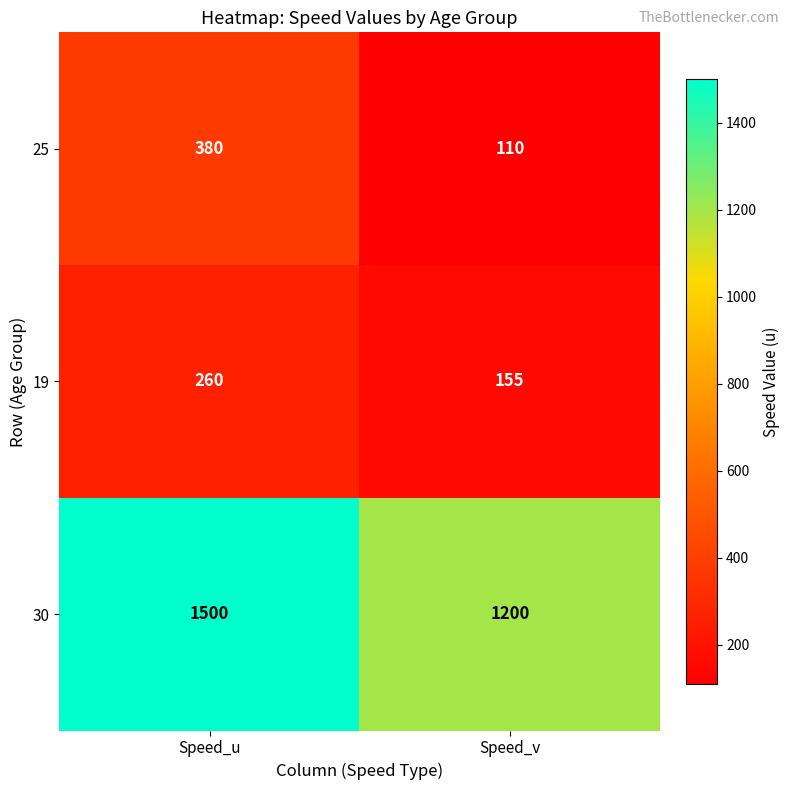

Rank the series by their maximum value, from highest to lowest.

30, 25, 19